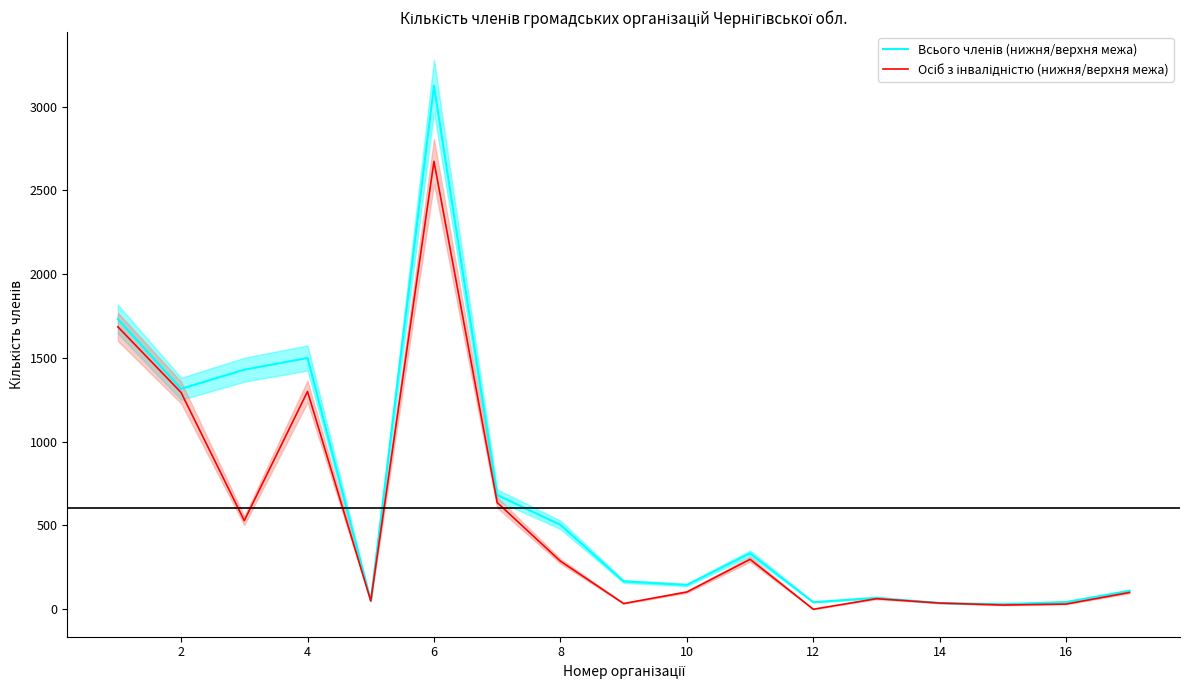

What are all the series names shown in the legend?

Всього членів (нижня/верхня межа), Осіб з інвалідністю (нижня/верхня межа)